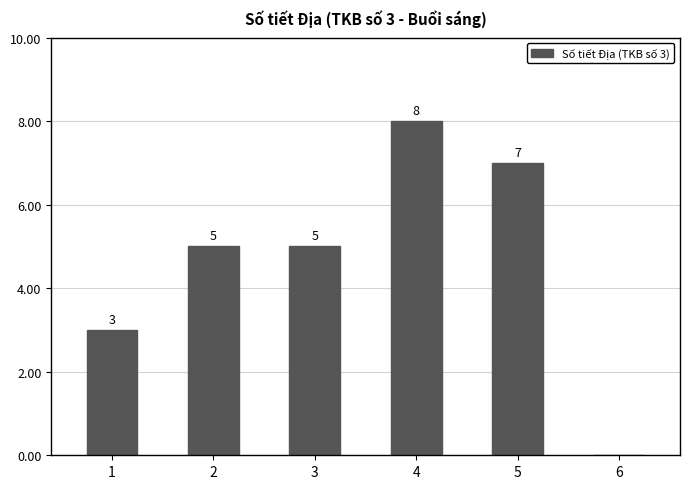

Which has a higher value, 6 or 3?

3